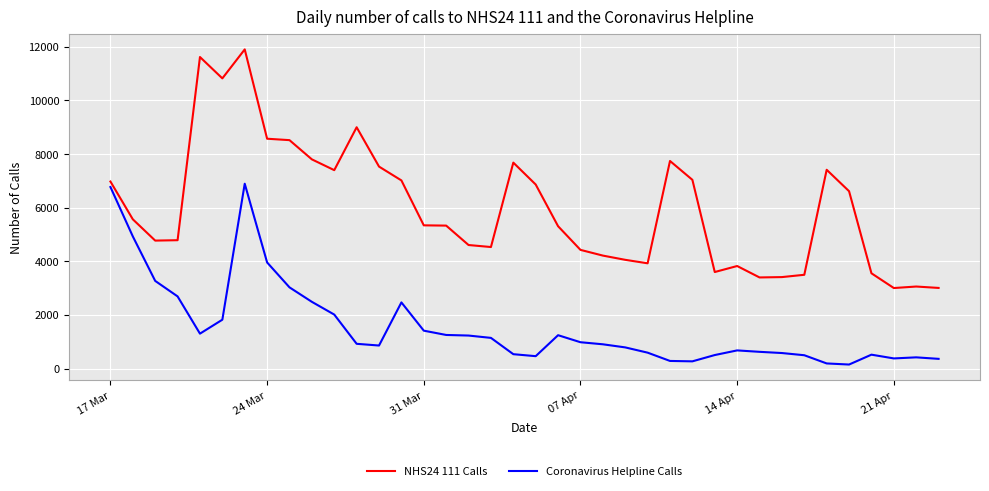

Which series has the widest spread of values?

NHS24 111 Calls